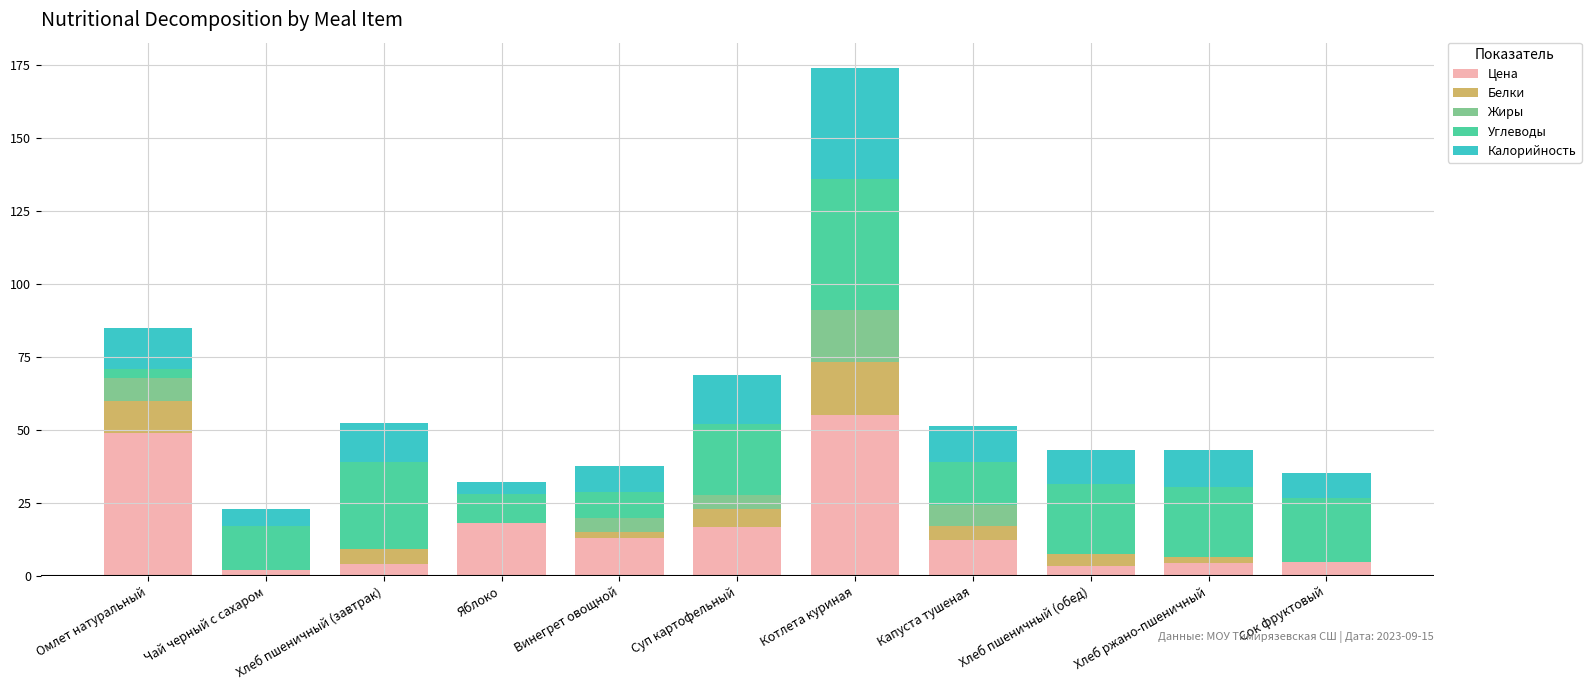

The Цена series shows 27.7 at Омлет натуральный. True or false?

False